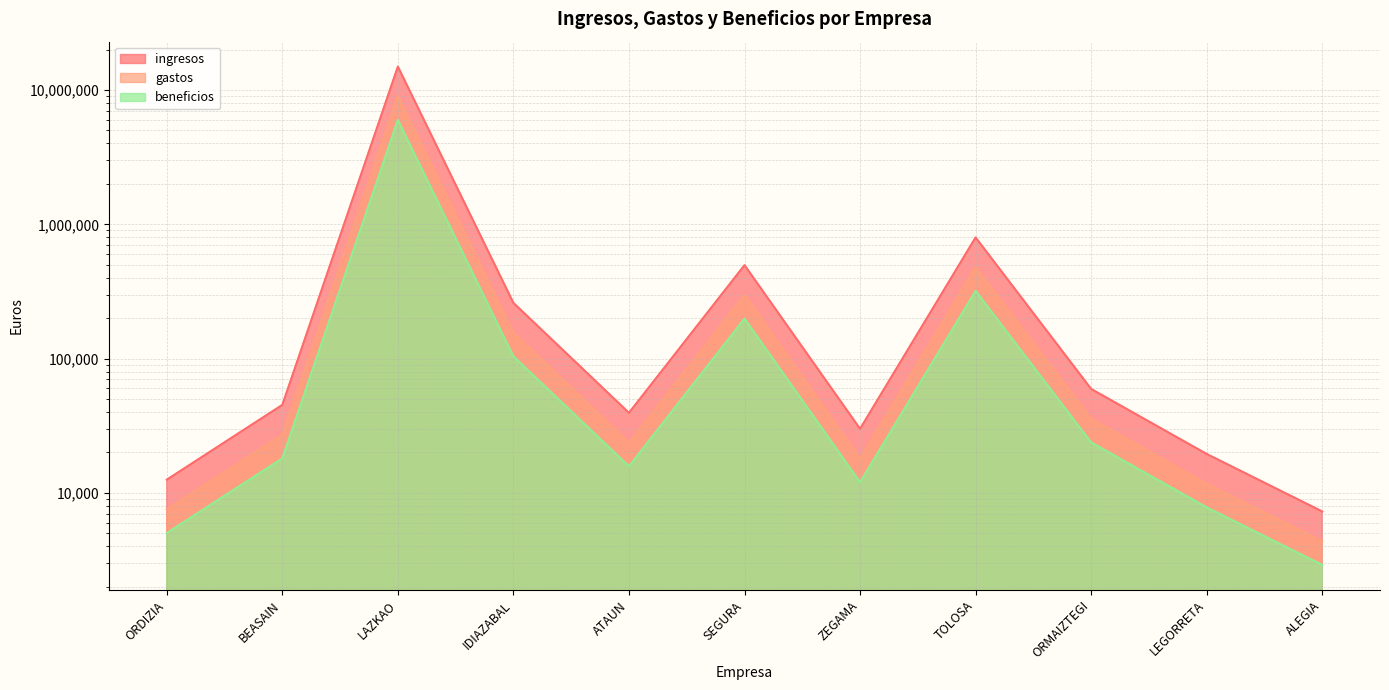

What are all the series names shown in the legend?

ingresos, gastos, beneficios